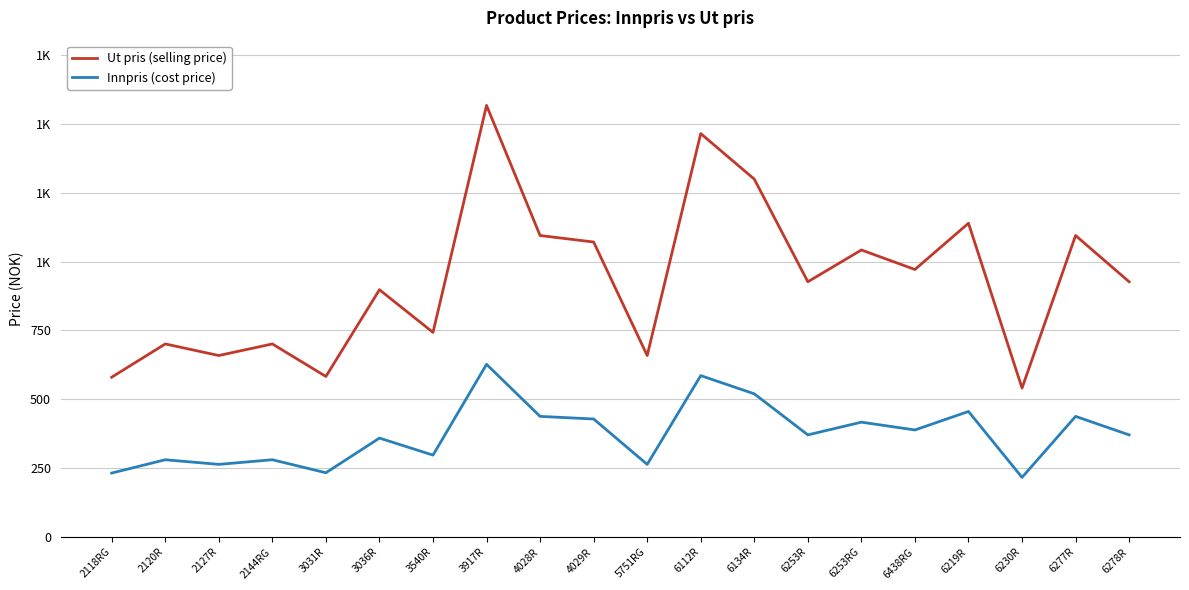

Does the chart display data point markers on the line(s)?

No